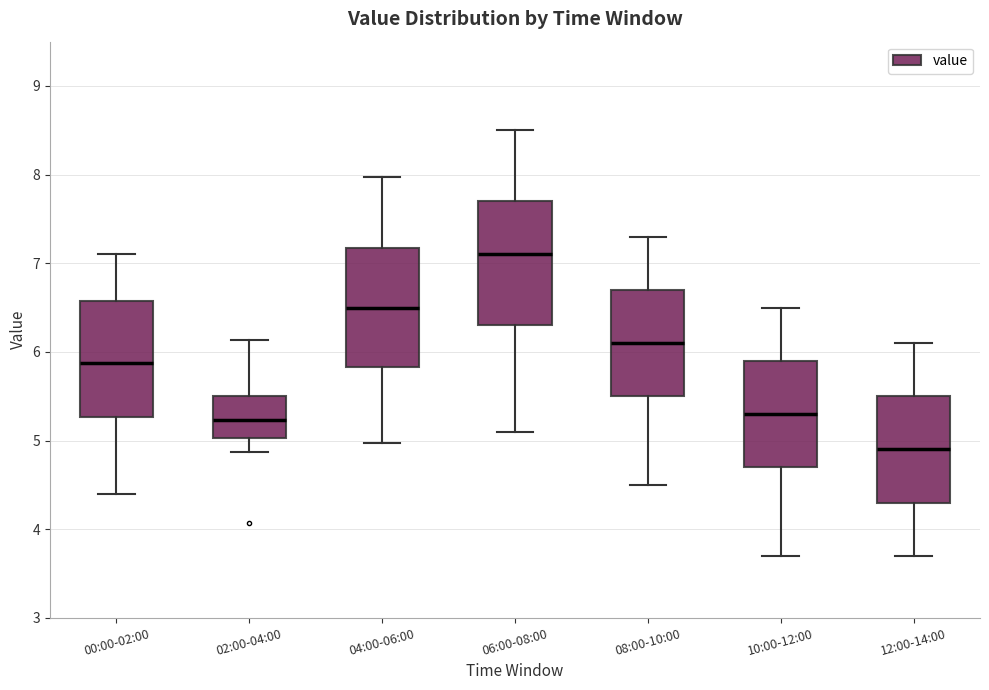

Which box's median line is the highest?

06:00-08:00